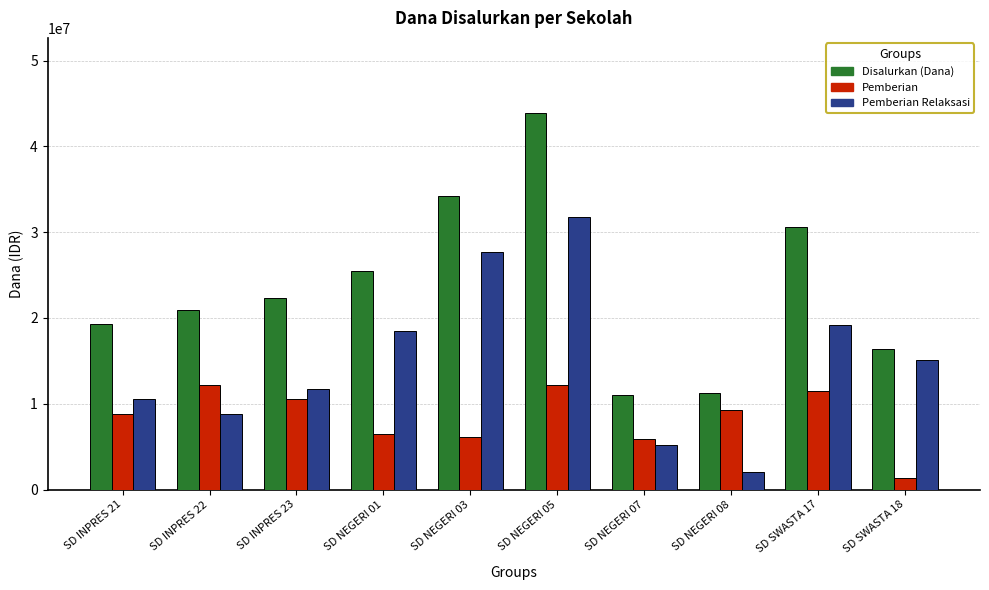

What is the difference between the highest and lowest values at SD NEGERI 03?

28125000